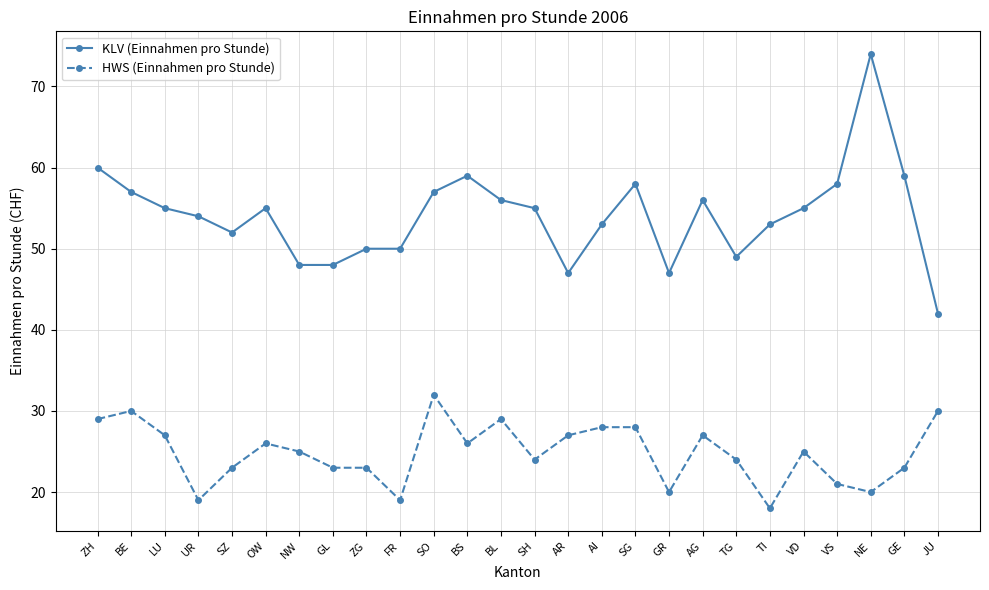

Is the value of HWS (Einnahmen pro Stunde) at GE greater than the value of KLV (Einnahmen pro Stunde) at SG?

No